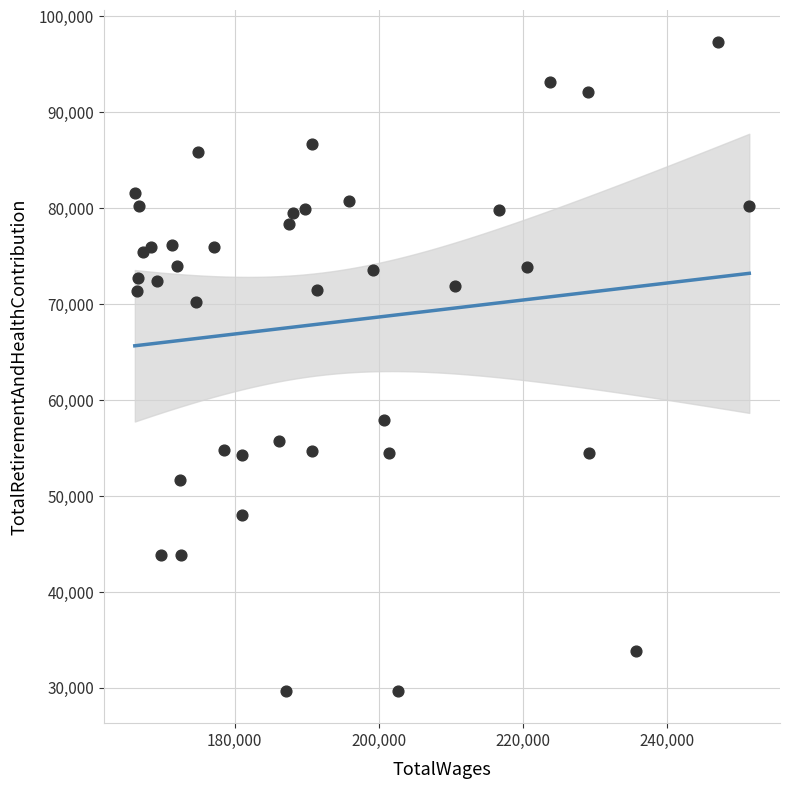

What is the range of Y values (max minus min)?

67597